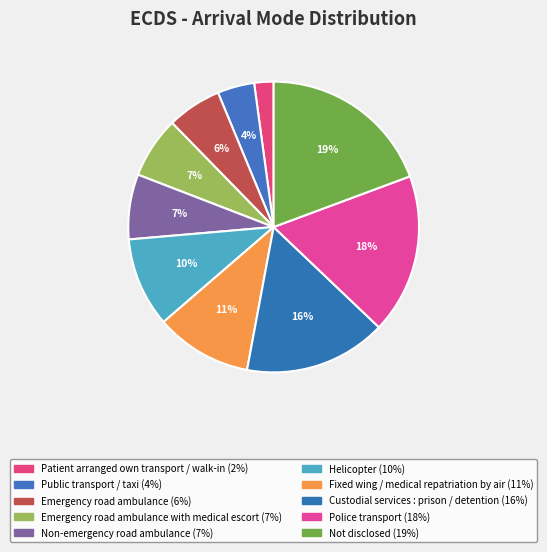

How many segments does this pie chart have?

10